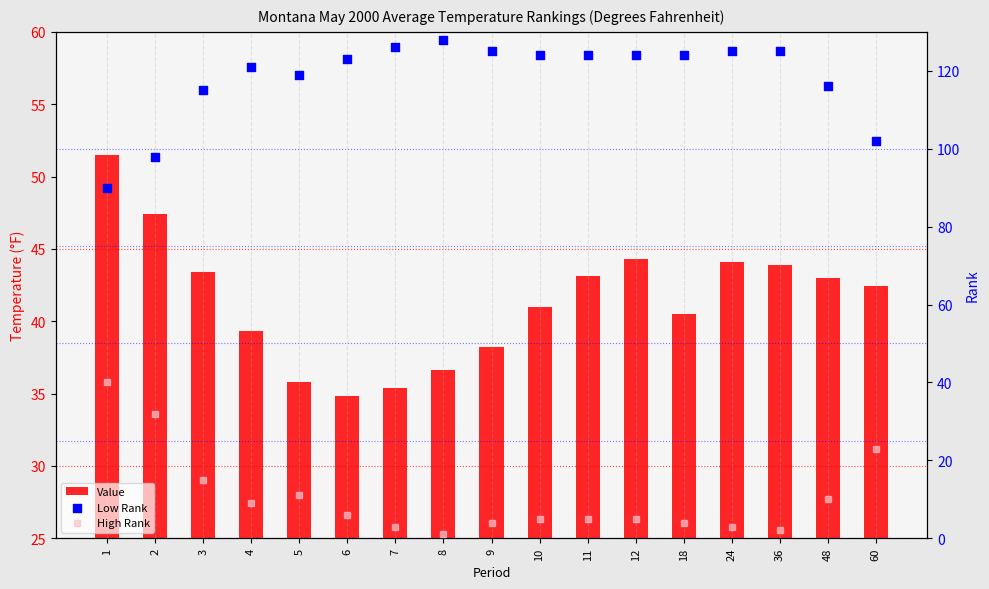

What is the total value across all series at 18?

168.5